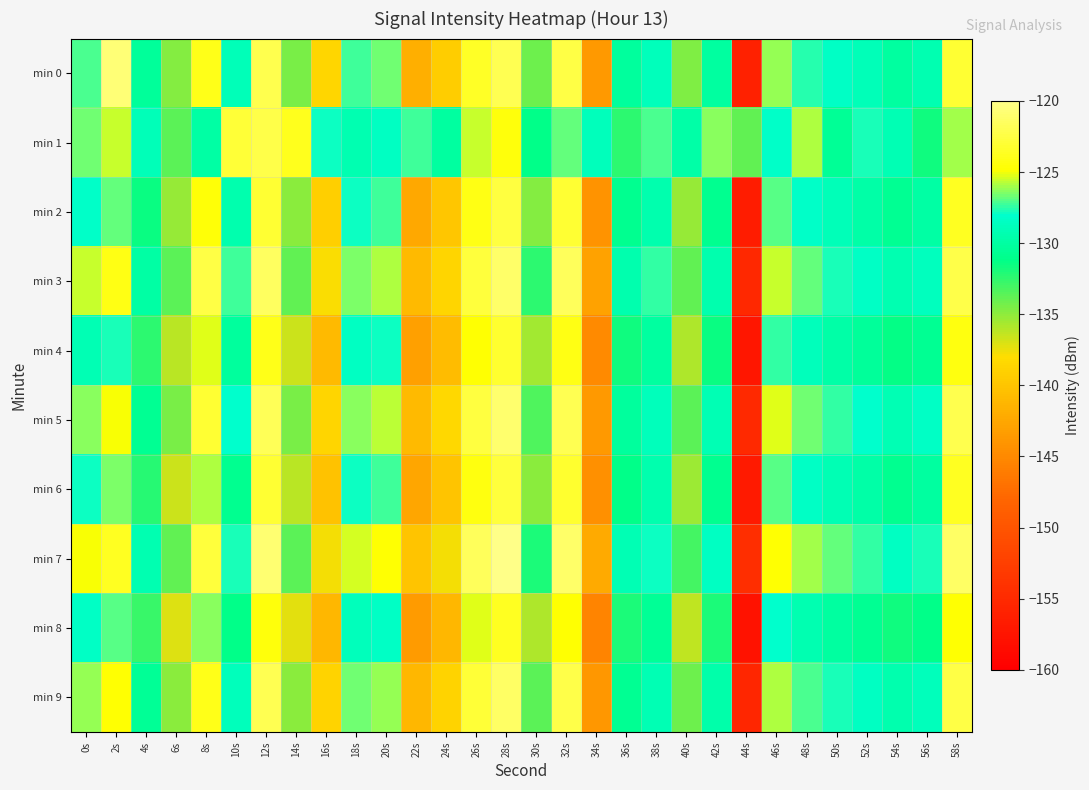

At which category is the sum across all series the highest?

28s